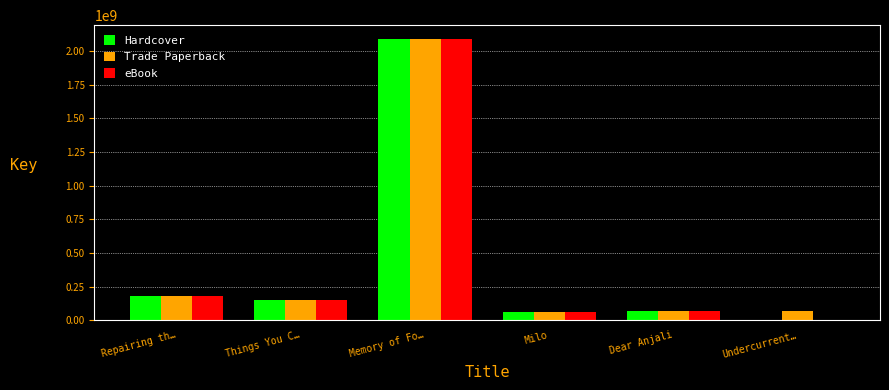

Is it true that eBook equals 65955601 at Dear Anjali?

True